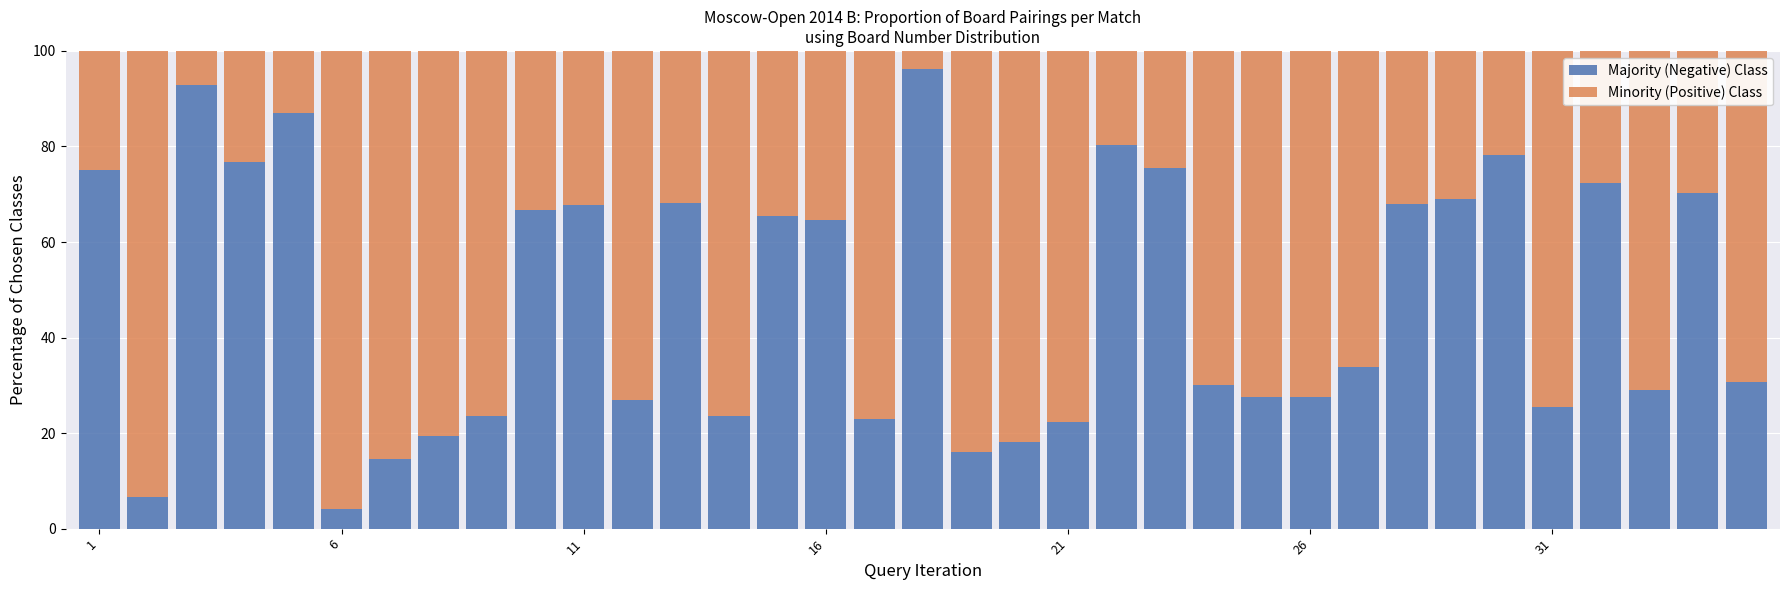

What is the maximum value for Majority (Negative) Class?

96.1